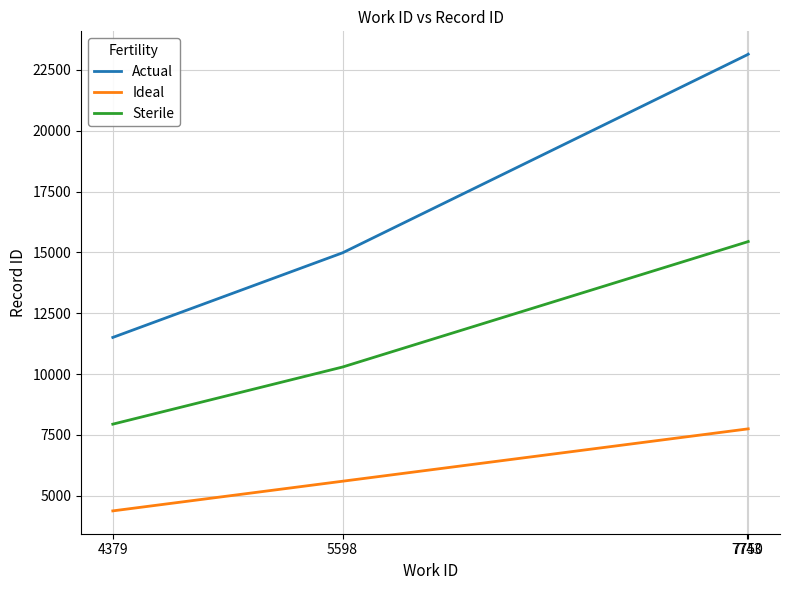

Is it true that Ideal equals 4379.0 at 4379?

True